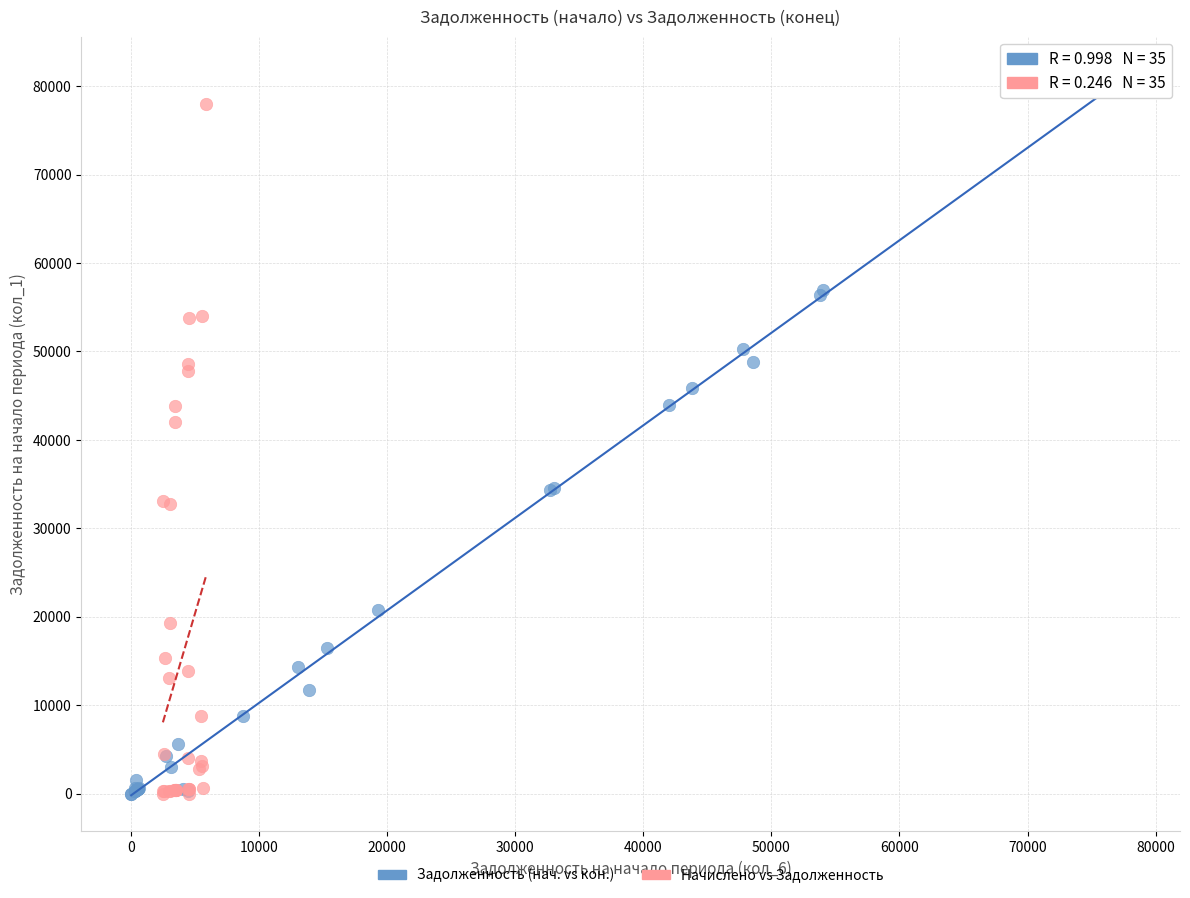

Which series has the largest Y range (max minus min)?

Задолженность (нач. vs кон.)